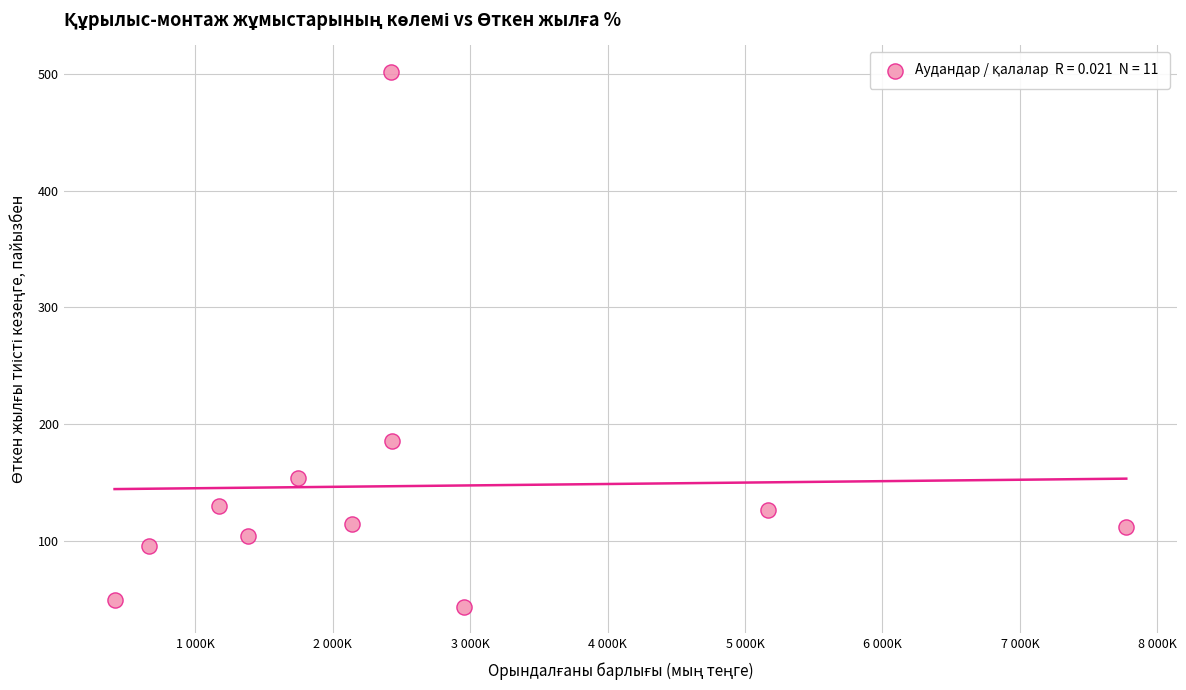

What is the average Y value?

146.8